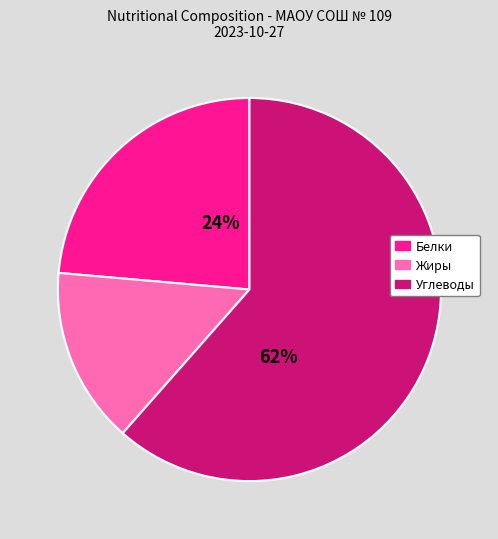

Does Углеводы account for over 50% of the chart?

Yes